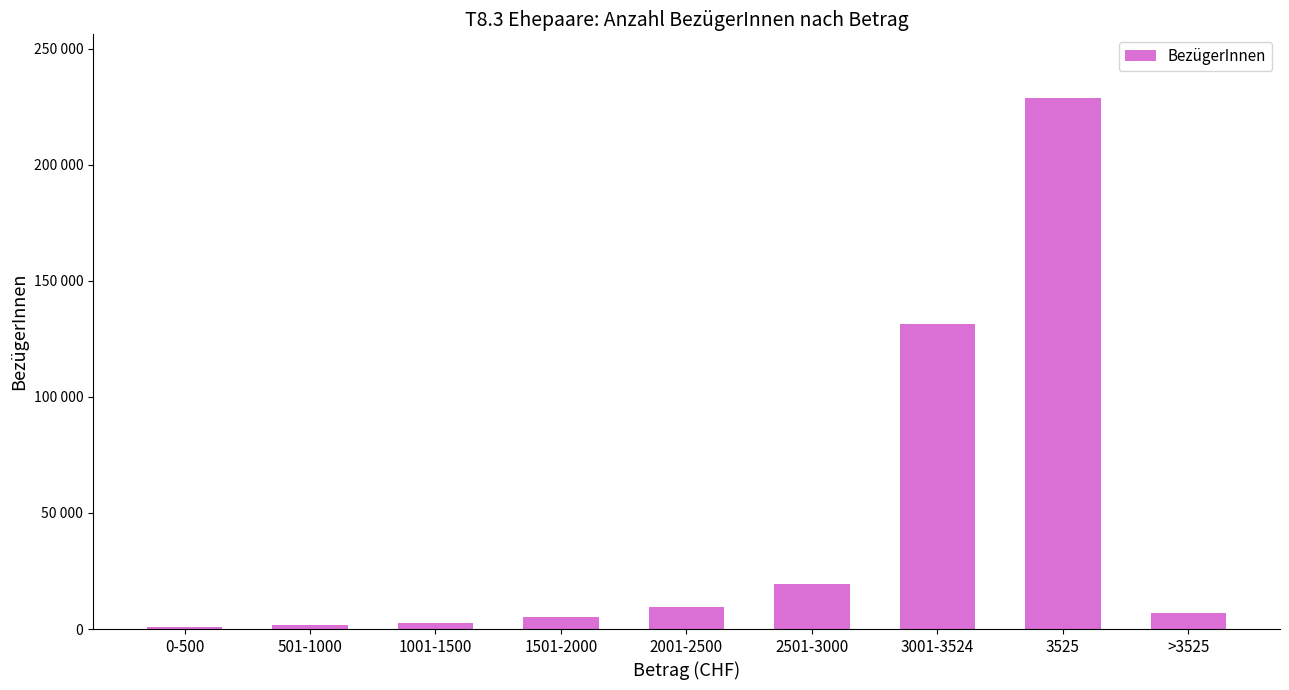

At which category does the chart reach its minimum across all series?

0-500